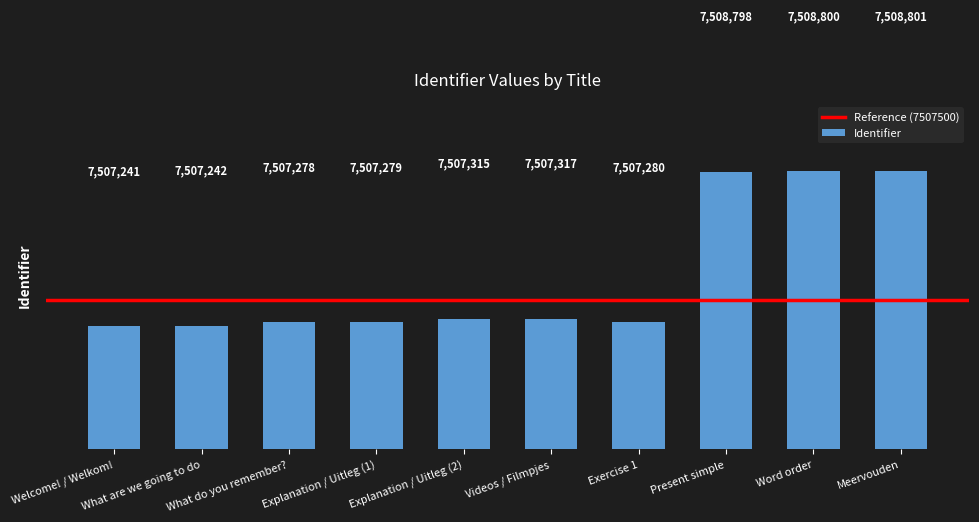

What is the difference between the values at What are we going to do and What do you remember??

36